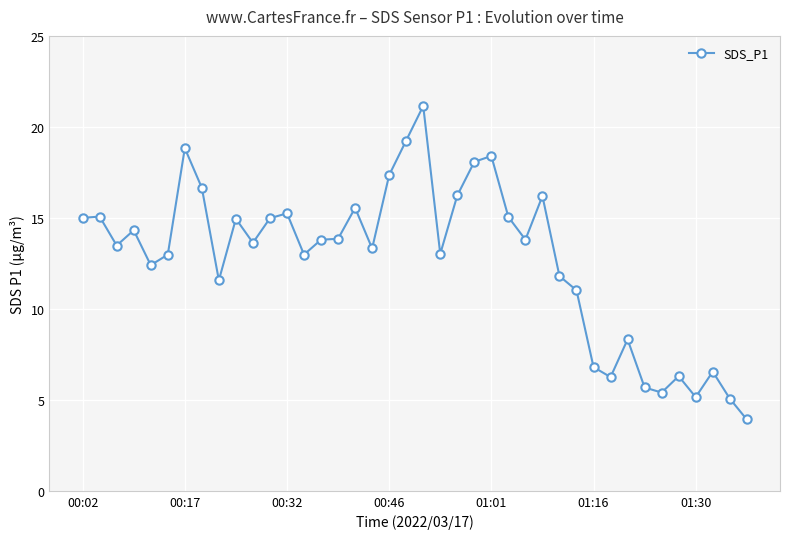

True or false: the data has more than 0 interior local peaks.

True